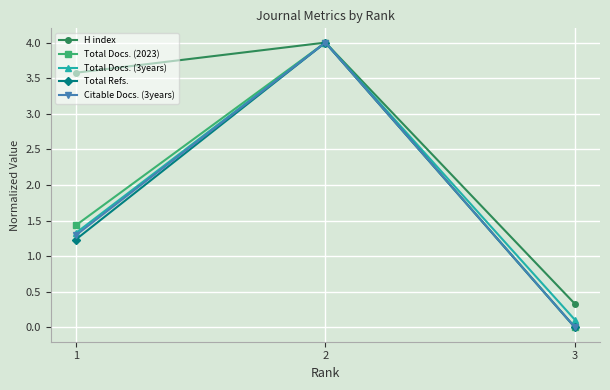

Rank the categories by Total Docs. (3years) value from highest to lowest.

2, 1, 3